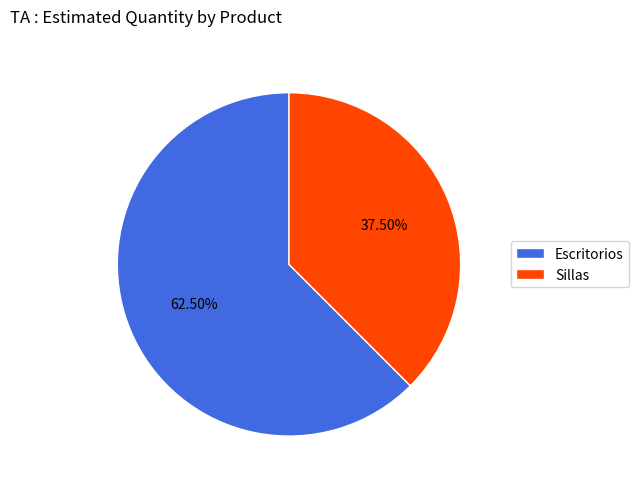

Which slice is the largest?

Escritorios